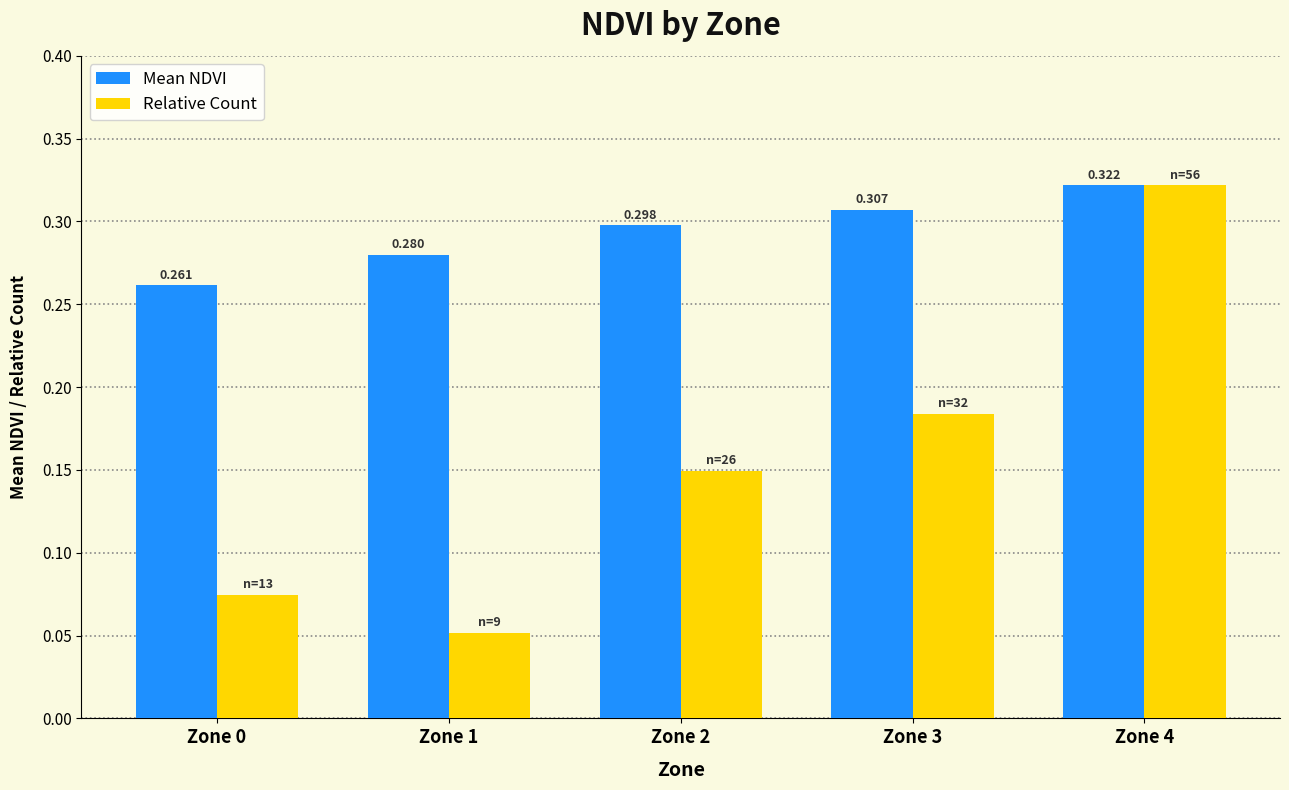

Between Zone 2 and Zone 3, which series saw the biggest shift?

Relative Count